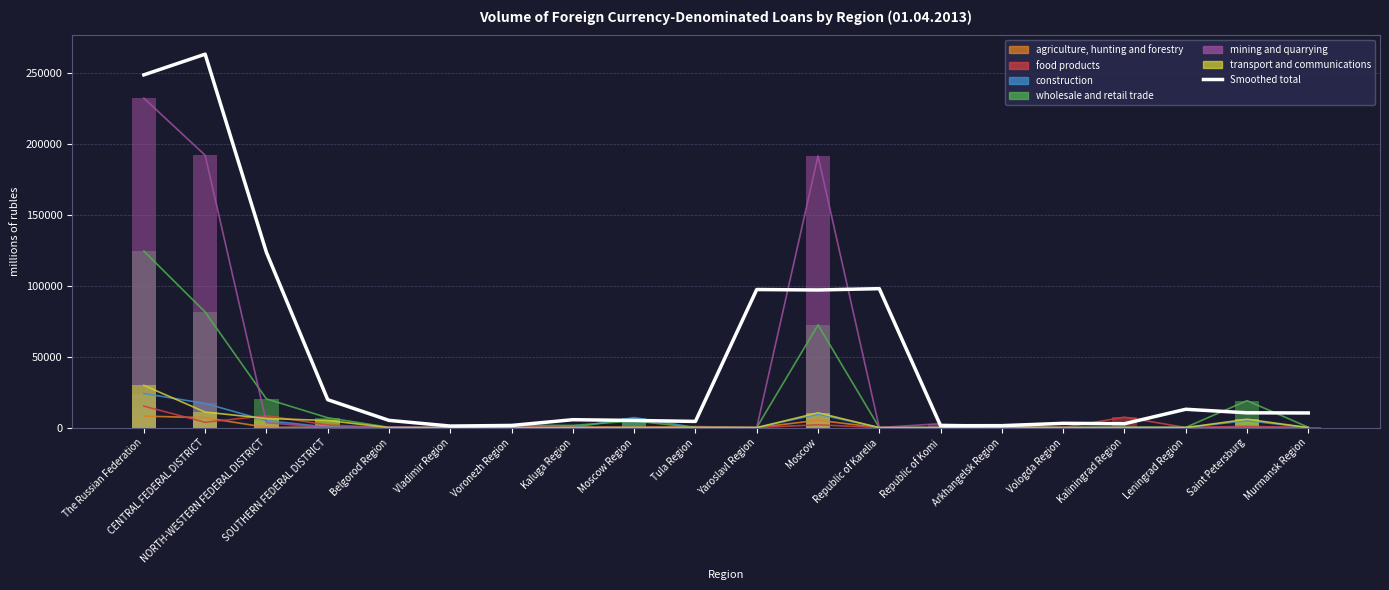

Is the value of wholesale and retail trade at Leningrad Region greater than the value of food products at Yaroslavl Region?

Yes